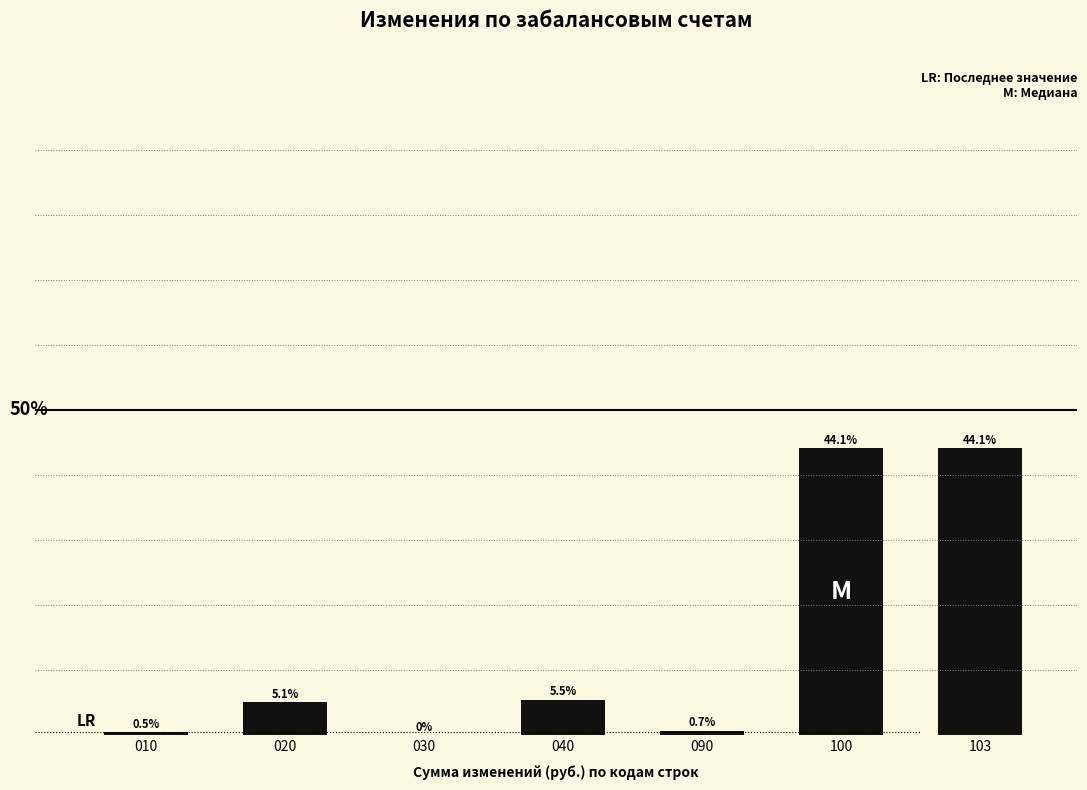

Are the bars horizontal?

No